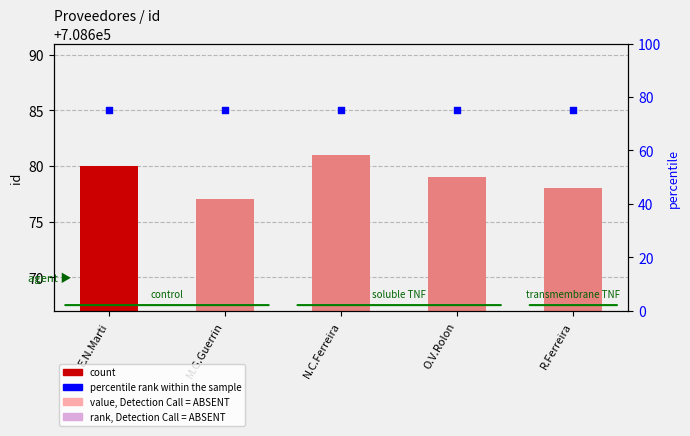

Which series reaches the minimum Y coordinate?

value, Detection Call = ABSENT